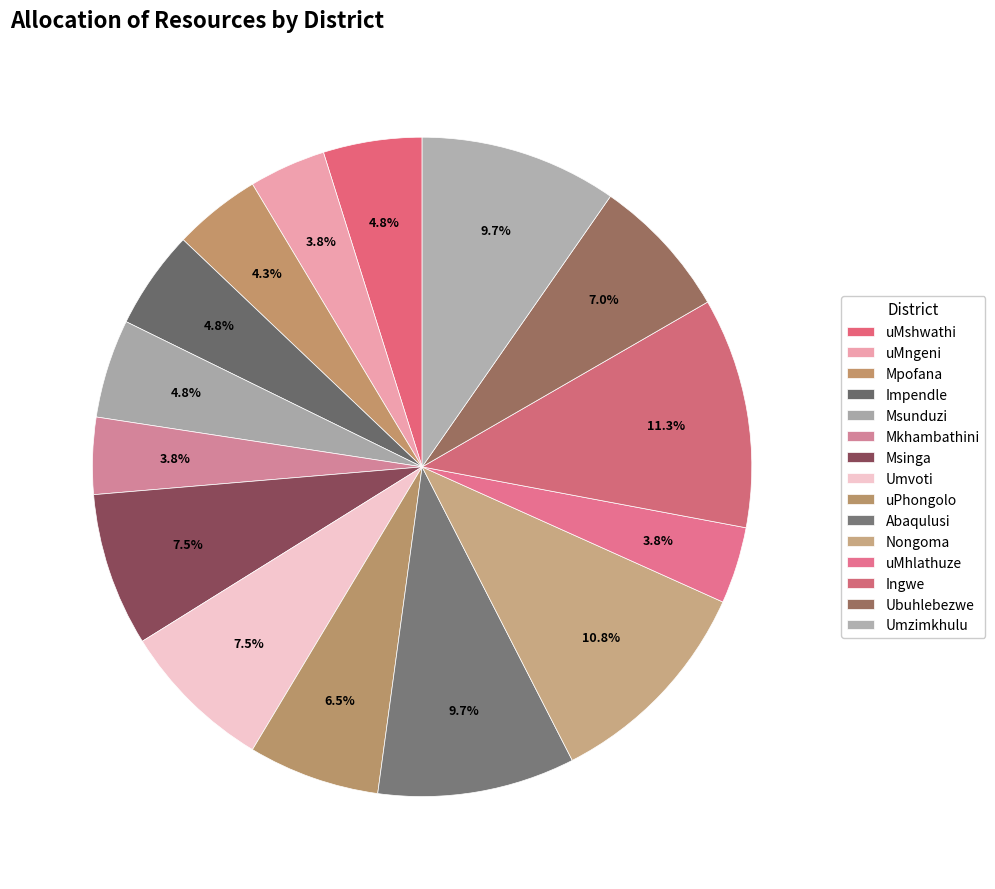

Is there any slice that represents more than half of the pie?

No